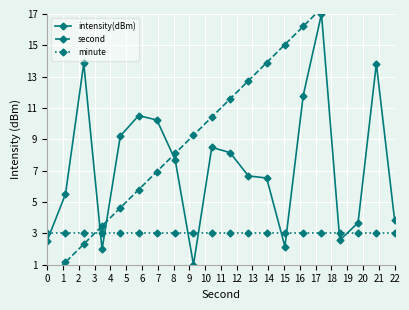

True or false: intensity(dBm) has more than 2 points higher than both neighbors.

True